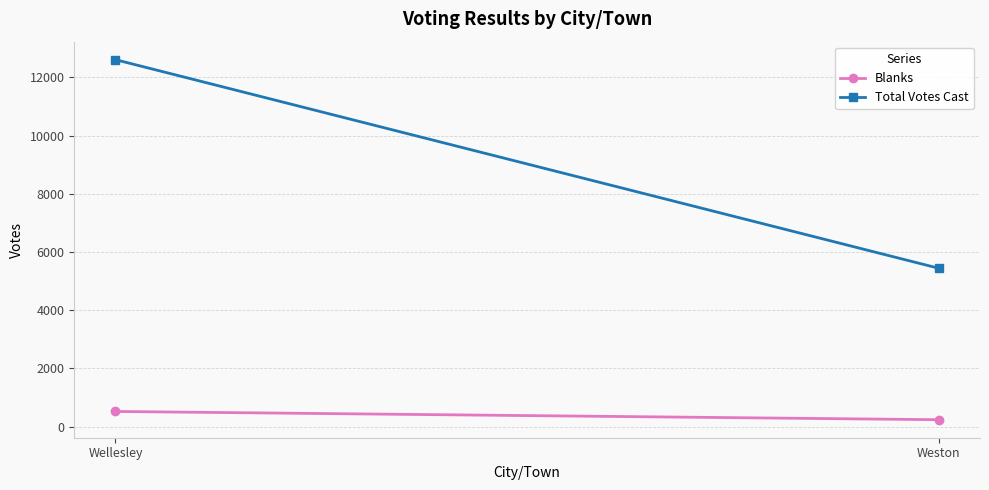

What is the maximum value for Total Votes Cast?

12612